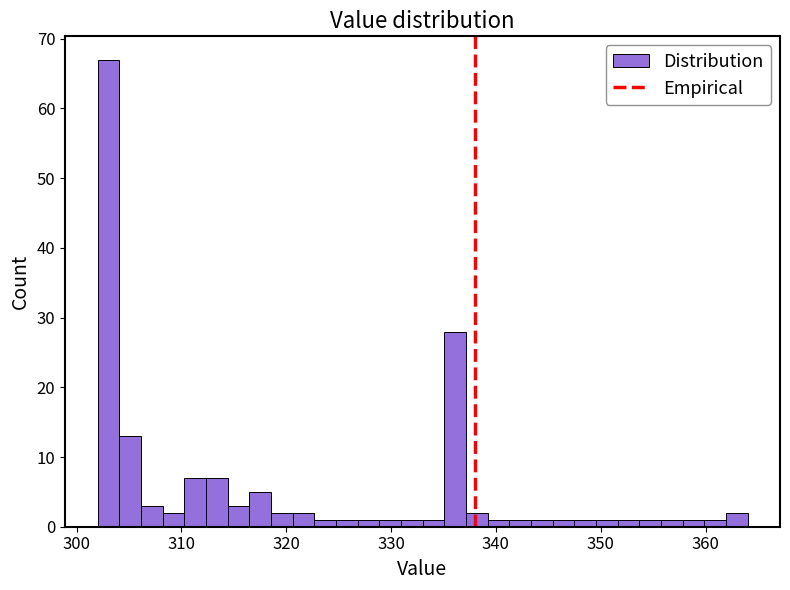

Around what value on the x-axis is the tallest bar? Give the approximate position of its centre, as read against the axis.

303